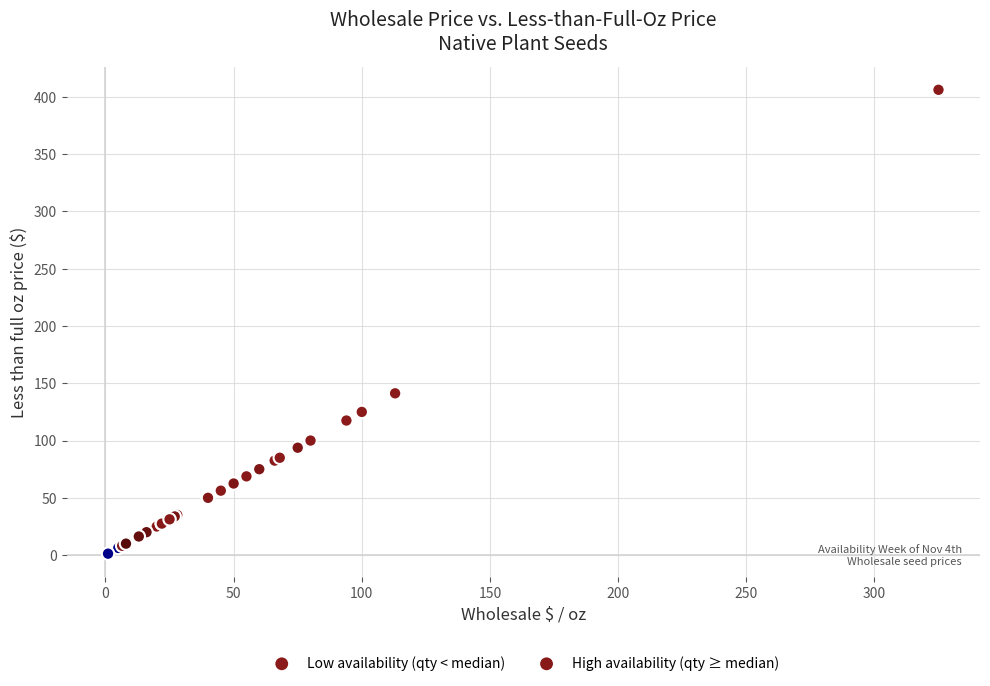

What are all the series names shown in the legend?

Low availability (qty < median), High availability (qty ≥ median)